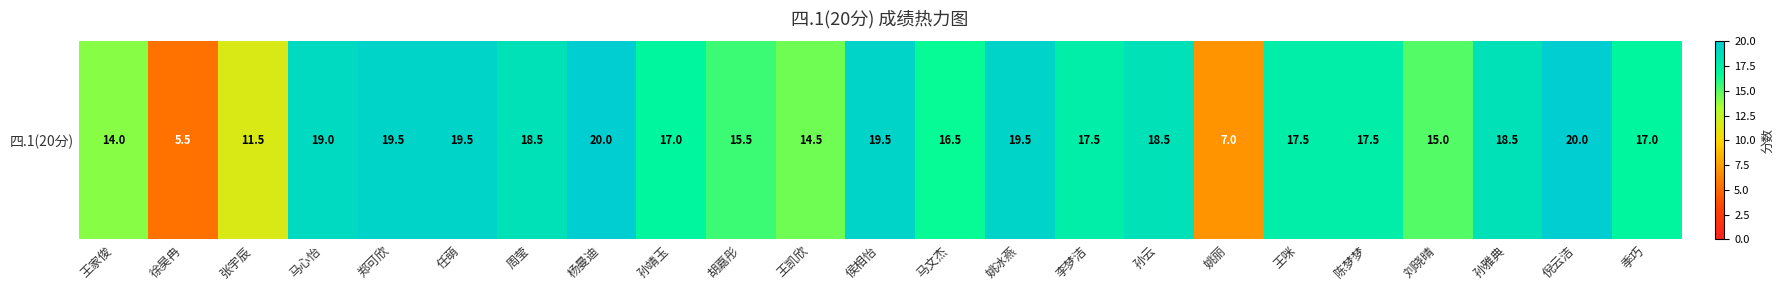

Which label corresponds to the largest value in the chart?

杨曼迪